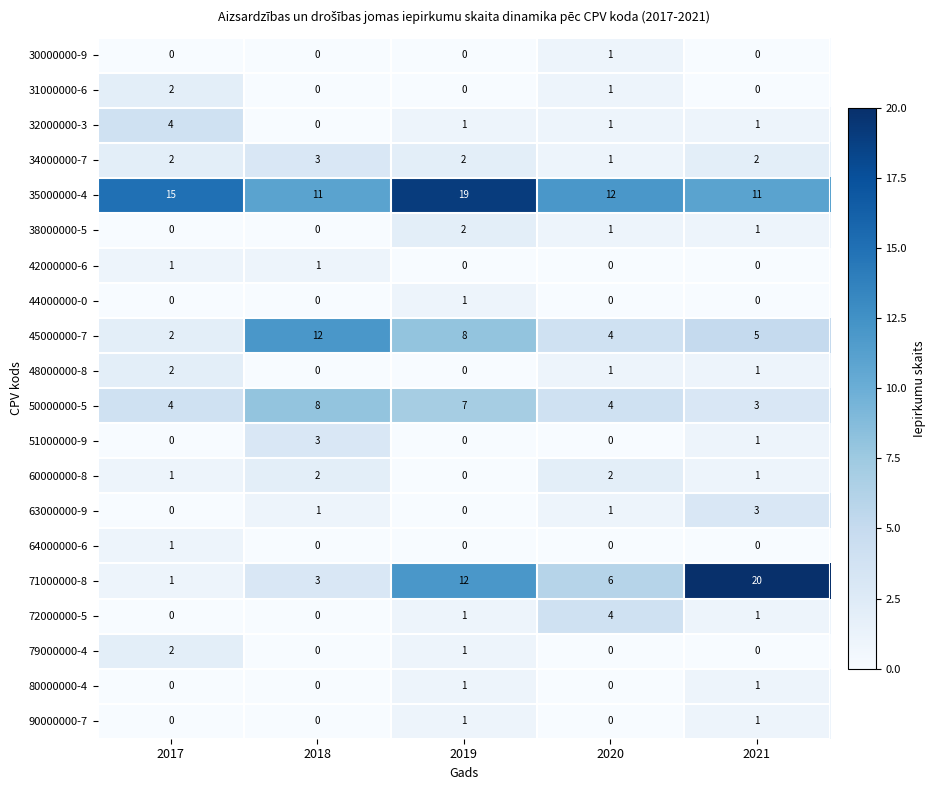

What is the average value of the 71000000-8 series?

8